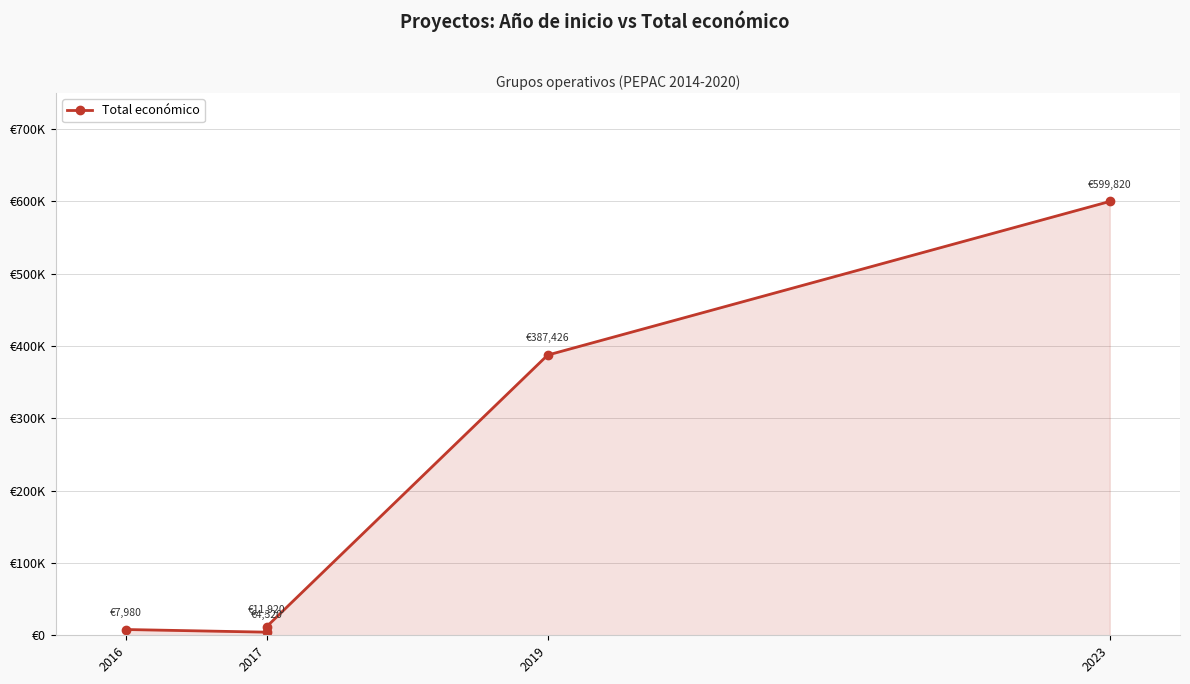

Which has a higher value, 2017 or 2017?

2017